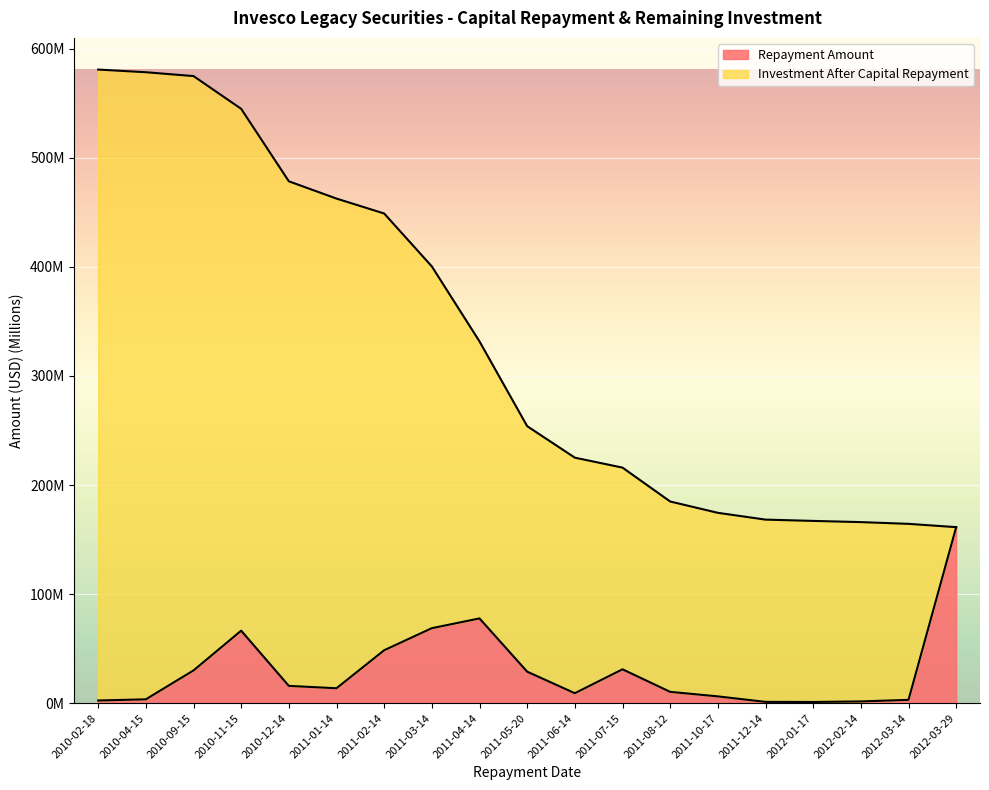

Which category has the lowest value across all series?

2012-01-17